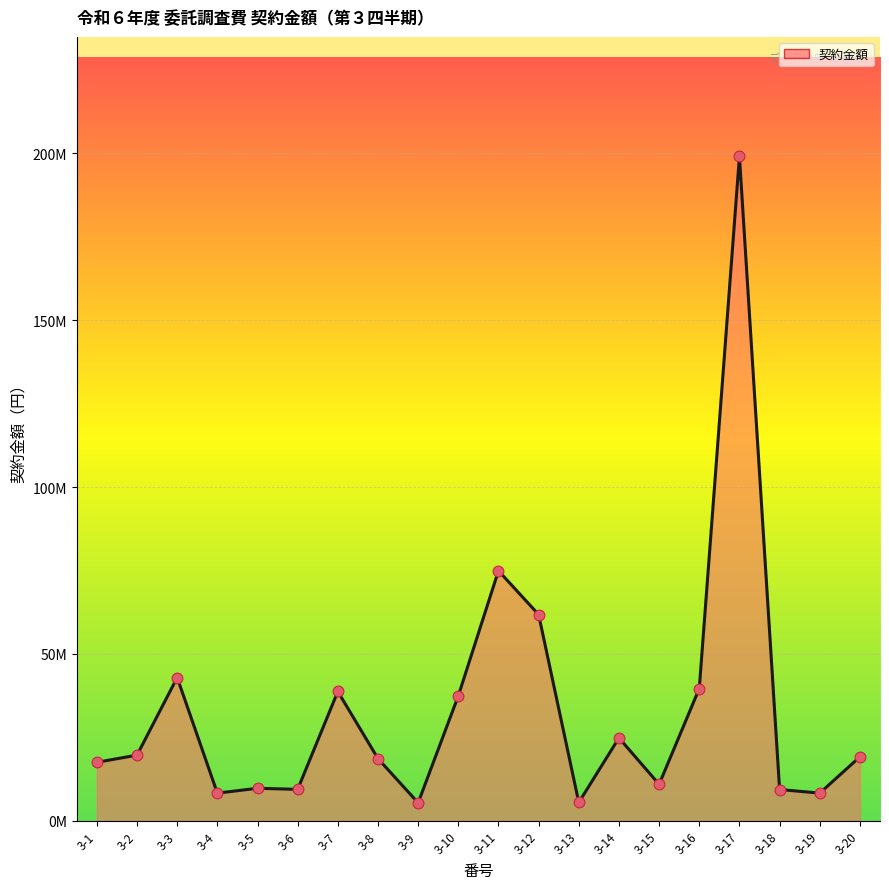

Which has a higher value, 3-16 or 3-18?

3-16